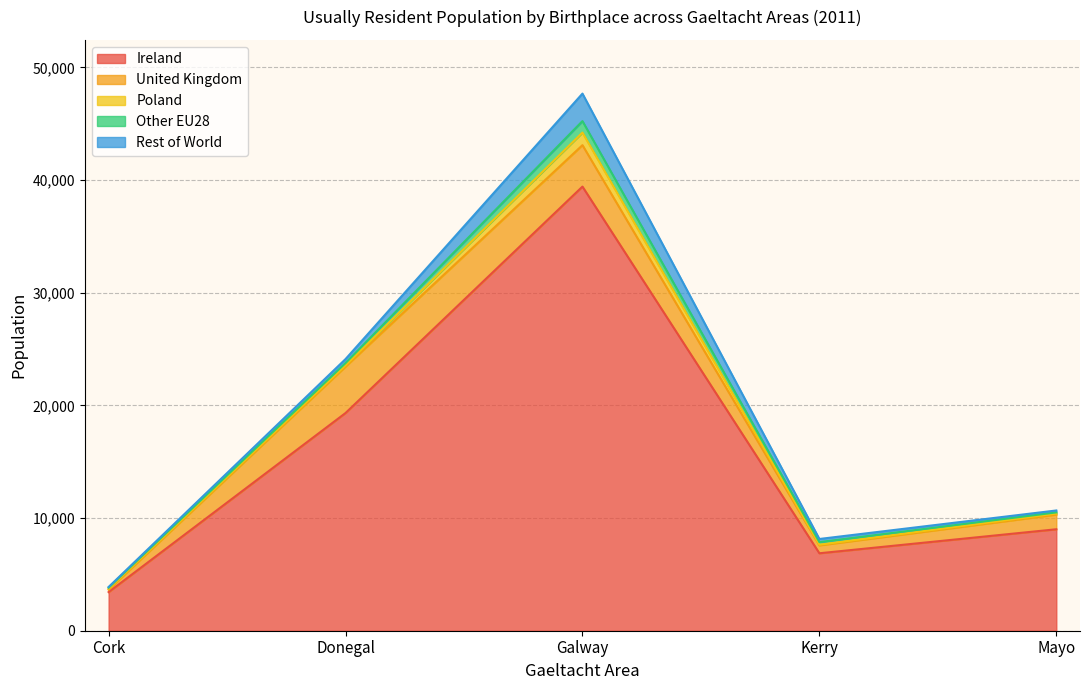

Is it true that Other EU28 equals 198 at Donegal?

True